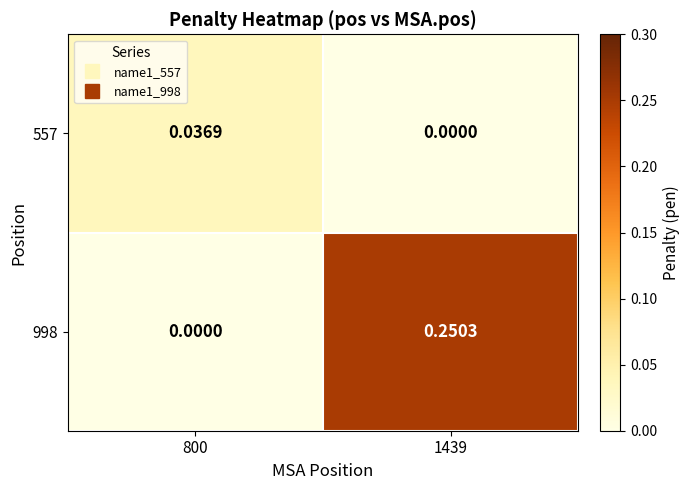

Count the number of data series in this chart.

2